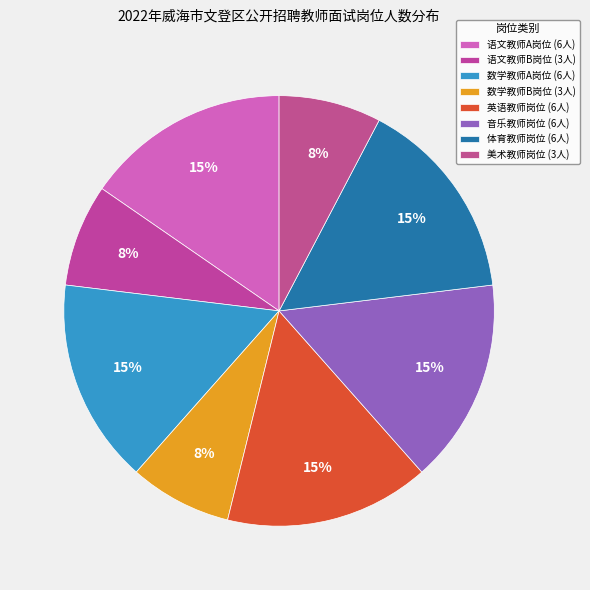

Rank the categories by value from lowest to highest.

语文教师B岗位, 数学教师B岗位, 美术教师岗位, 语文教师A岗位, 数学教师A岗位, 英语教师岗位, 音乐教师岗位, 体育教师岗位